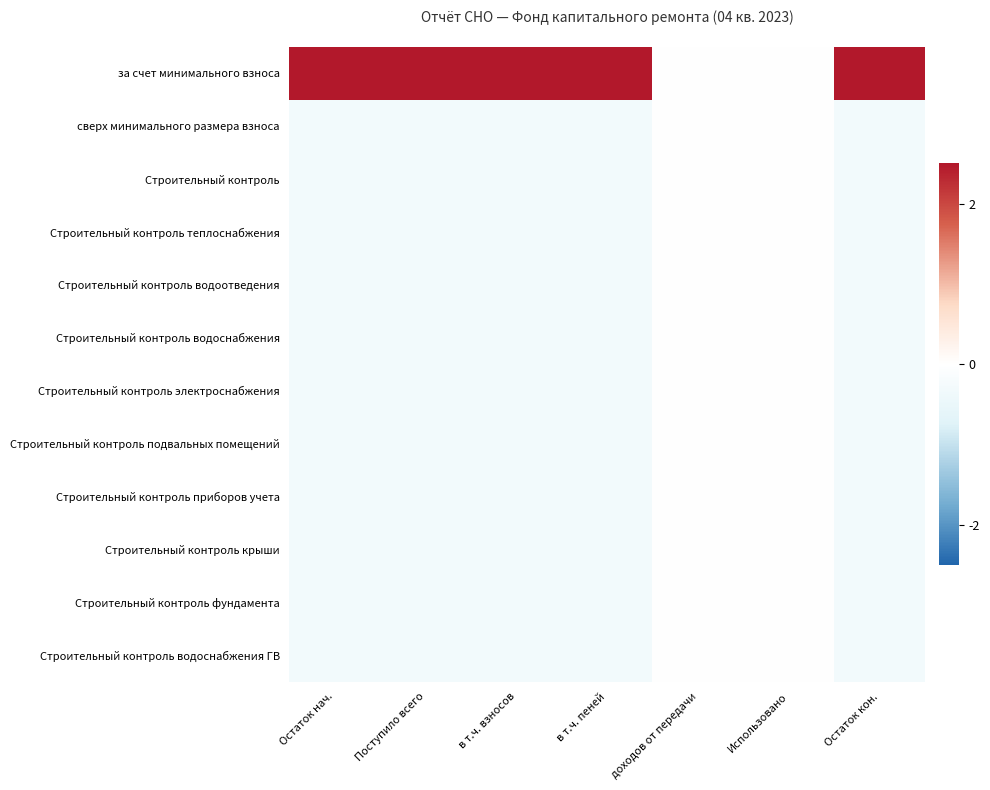

At how many categories does at least one series exceed 0?

5